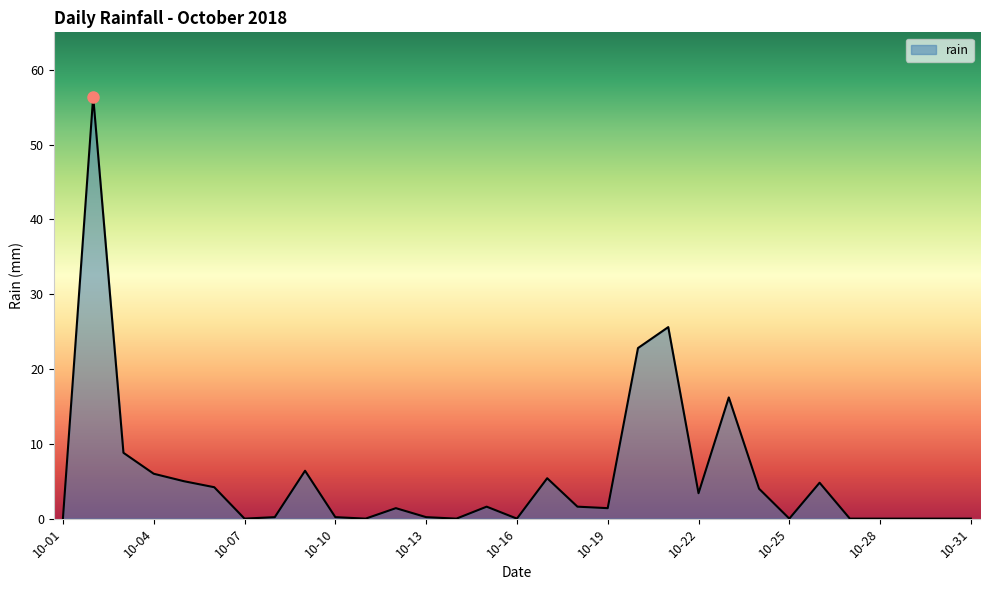

Does the chart have visible grid lines?

No